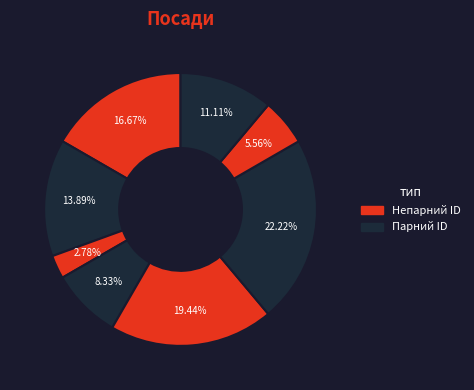

Count the number of slices in the pie.

8